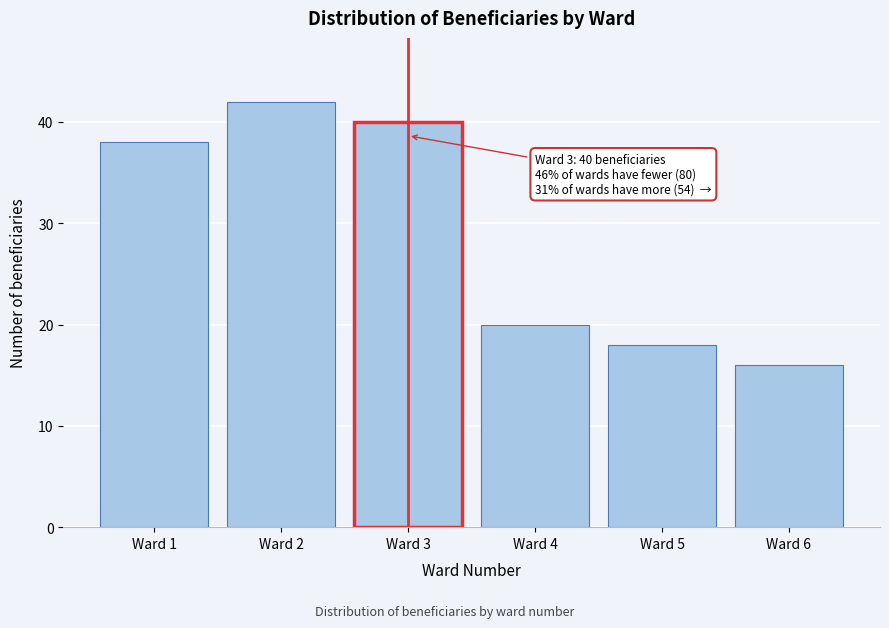

Reading right to left, extract all data points from this chart.

Ward 6=16	Ward 5=18	Ward 4=20	Ward 3=40	Ward 2=42	Ward 1=38